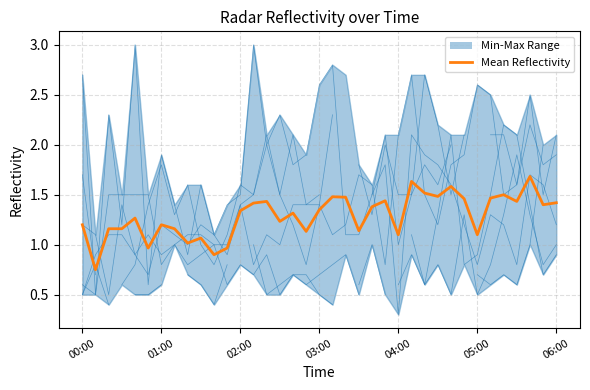

What is the minimum value shown in the chart?

0.8